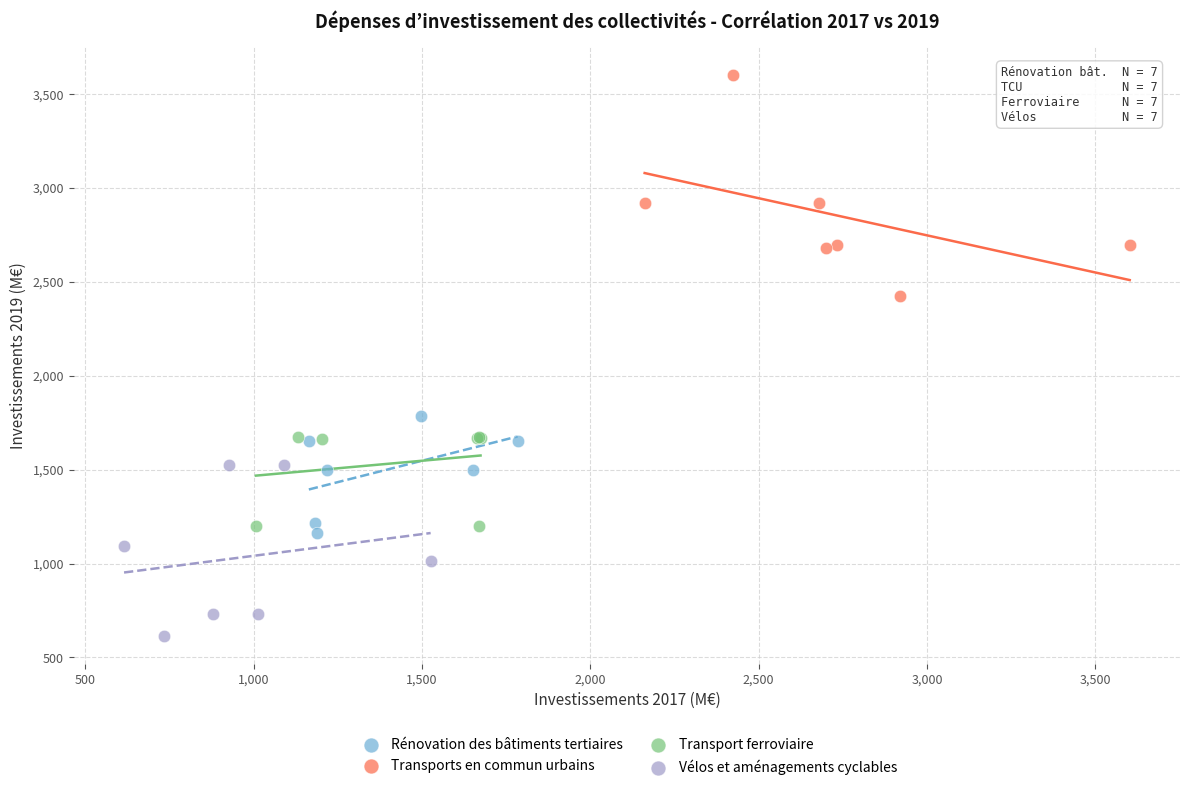

Which series contains the highest Y value?

Transports en commun urbains